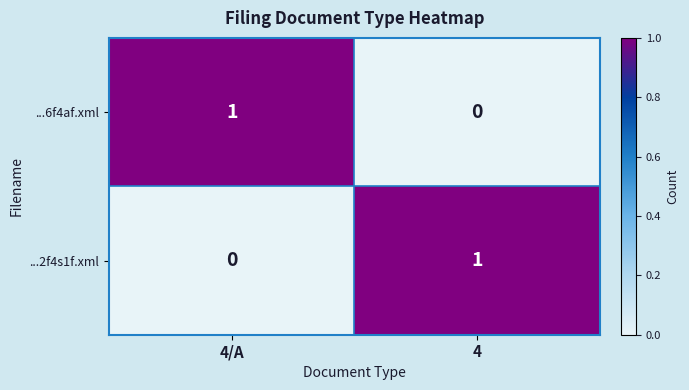

Where is ...6f4af.xml nearest to the value 0?

4